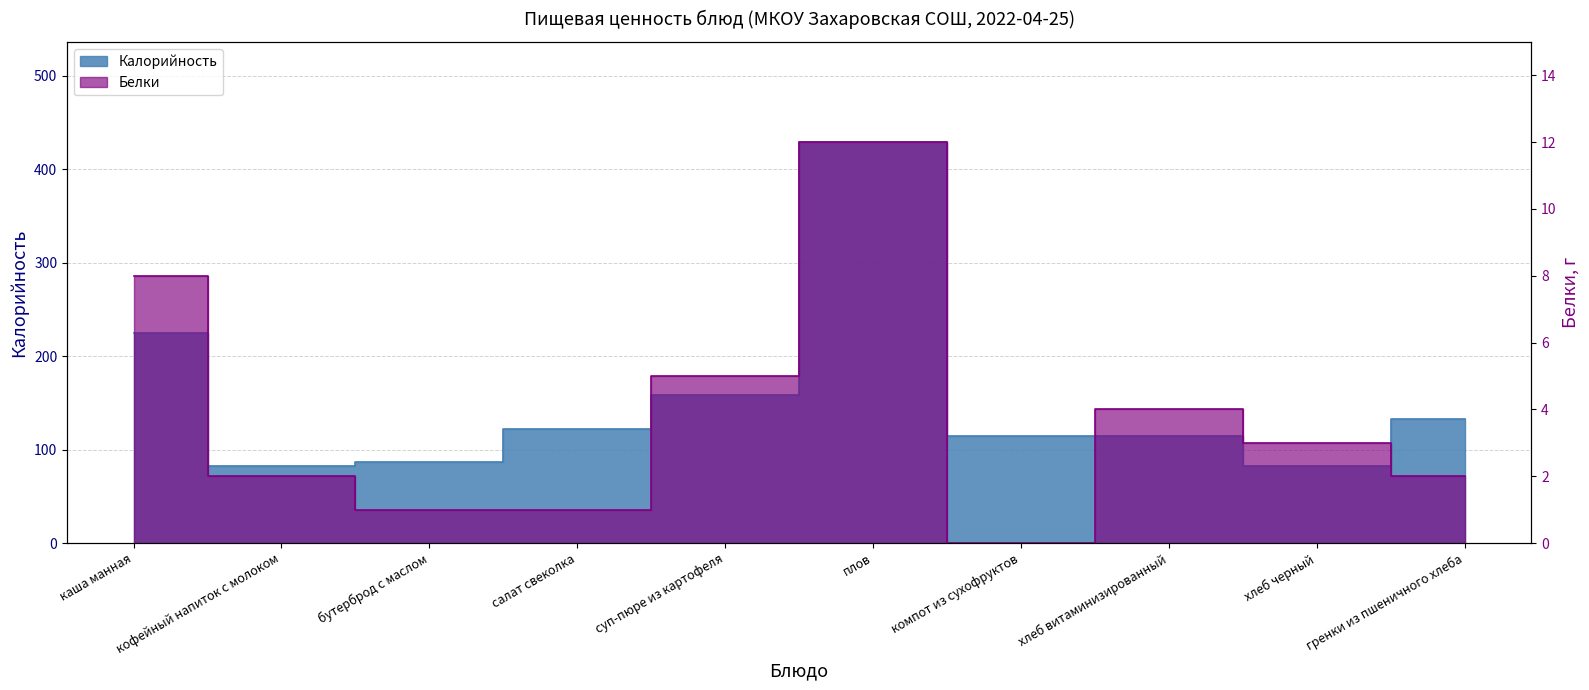

True or false: Белки and Калорийность intersect in this chart.

False